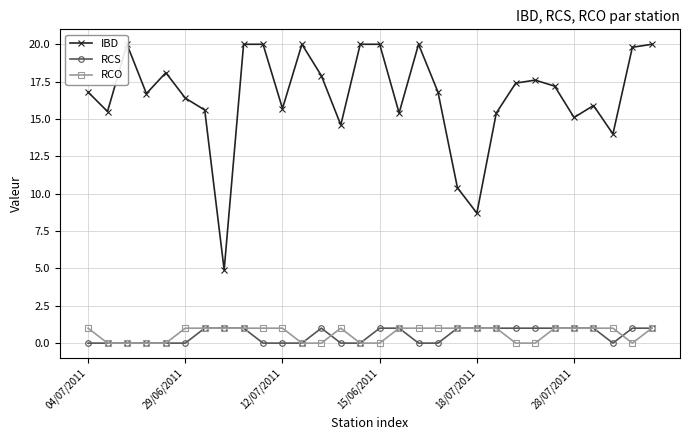

At which category does RCO reach its first local peak?

13